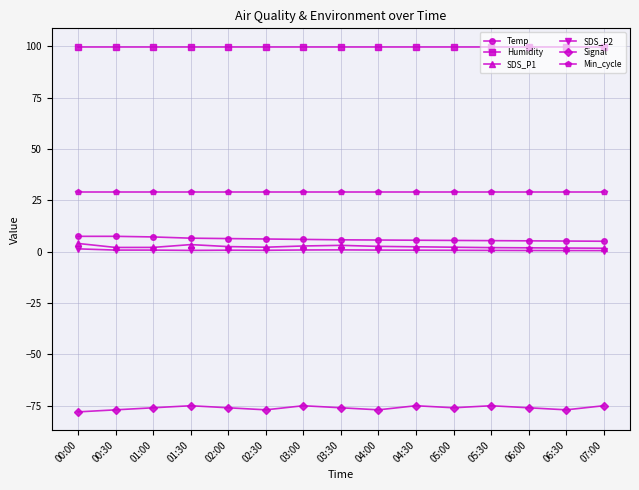

What is the label of the 11th point from the right?

02:00